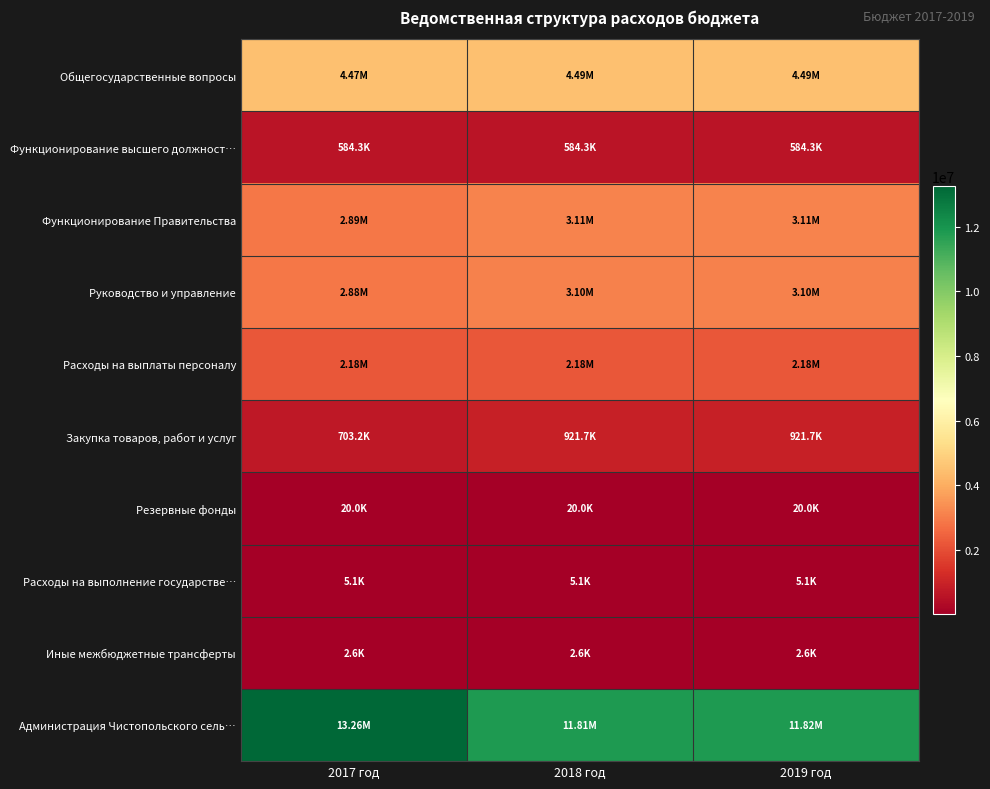

Reading right to left, list all the values displayed in this chart.

Общегосударственные вопросы: 2019 год=4492908.7	2018 год=4492908.7	2017 год=4471651.2
Функционирование высшего должност…: 2019 год=584312.6	2018 год=584312.6	2017 год=584312.6
Функционирование Правительства: 2019 год=3109747.4	2018 год=3109747.4	2017 год=2891251.4
Руководство и управление: 2019 год=3102075.4	2018 год=3102075.4	2017 год=2883579.4
Расходы на выплаты персоналу: 2019 год=2180382.4	2018 год=2180382.4	2017 год=2180382.4
Закупка товаров, работ и услуг: 2019 год=921693.0	2018 год=921693.0	2017 год=703197.0
Резервные фонды: 2019 год=20000.0	2018 год=20000.0	2017 год=20000.0
Расходы на выполнение государстве…: 2019 год=5100.0	2018 год=5100.0	2017 год=5100.0
Иные межбюджетные трансферты: 2019 год=2572.0	2018 год=2572.0	2017 год=2572.0
Администрация Чистопольского сель…: 2019 год=11823572.0	2018 год=11809572.0	2017 год=13256392.2